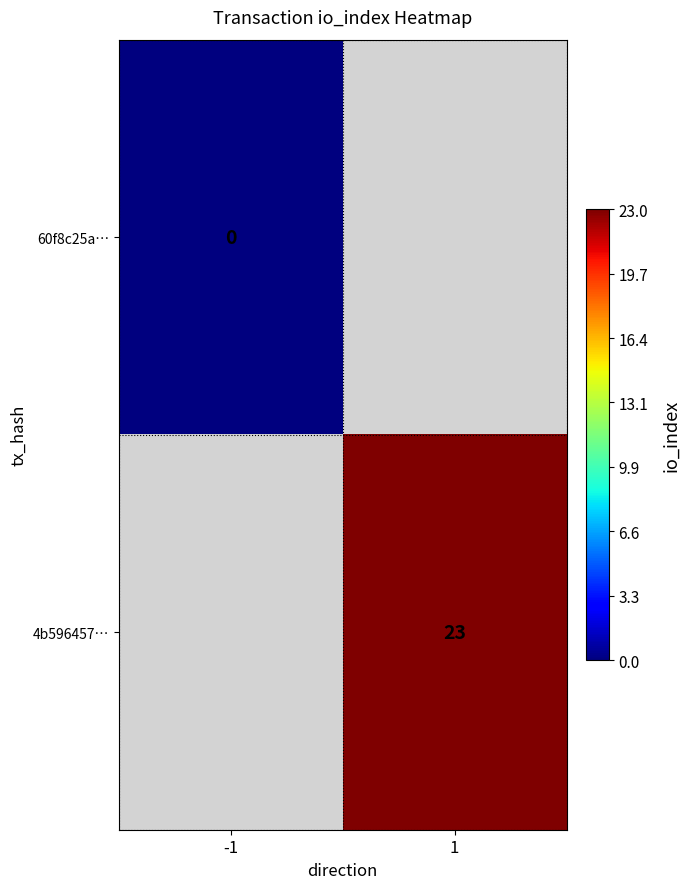

The 4b596457… series shows 33.4 at 1. True or false?

False